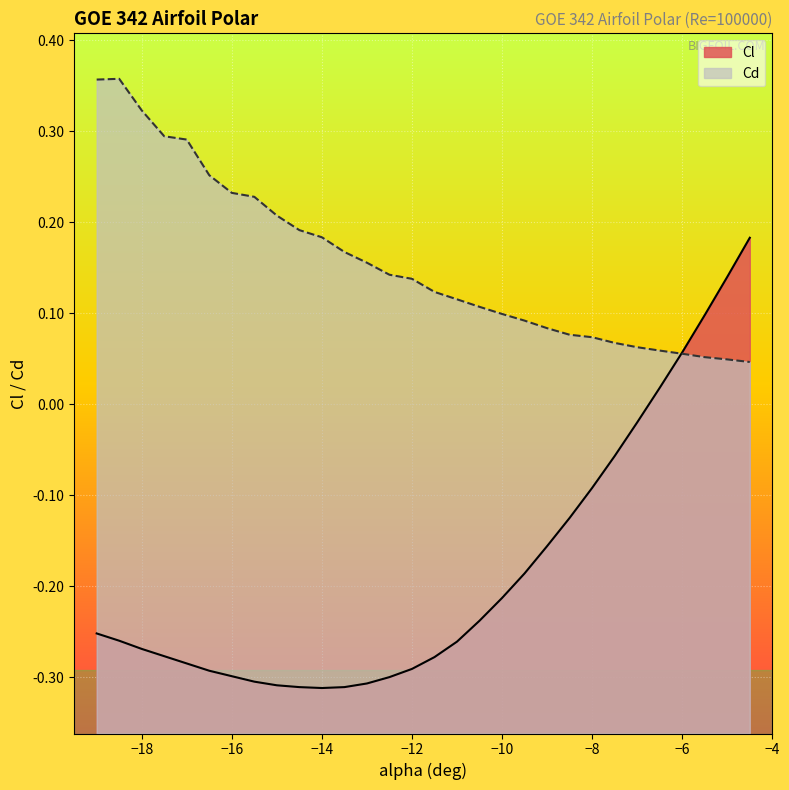

Which series has the largest total across all categories?

Cd